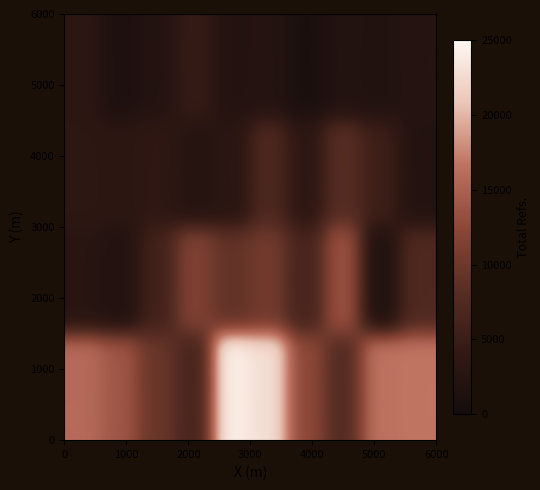

Reading left to right, transcribe all the data shown in this chart.

Row1: 14915	12940	8657	5518	23089	21779	11539	6845	15490	15740
Row2: 1716	836	4807	10389	8125	9334	5382	12479	744	6235
Row3: 2434	2217	2706	1413	1953	6003	2442	6980	4284	1036
Row4: 2212	234	1066	3496	1097	1226	0	947	776	1382